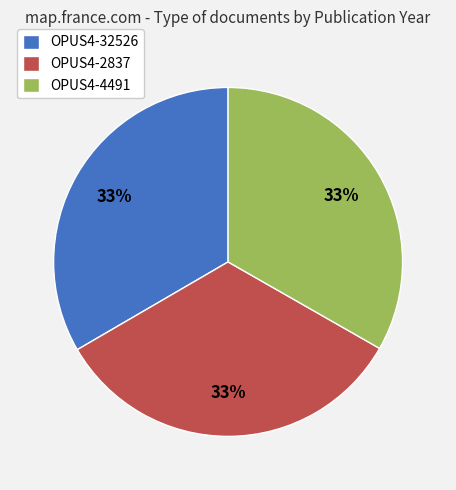

What percentage is the OPUS4-4491 slice, to the nearest percent?

33%